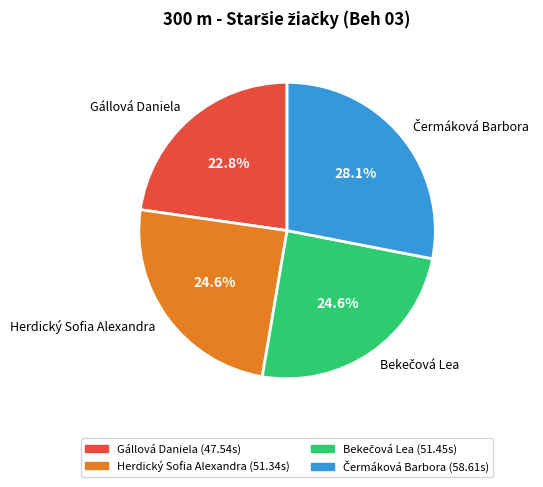

How many segments does this pie chart have?

4